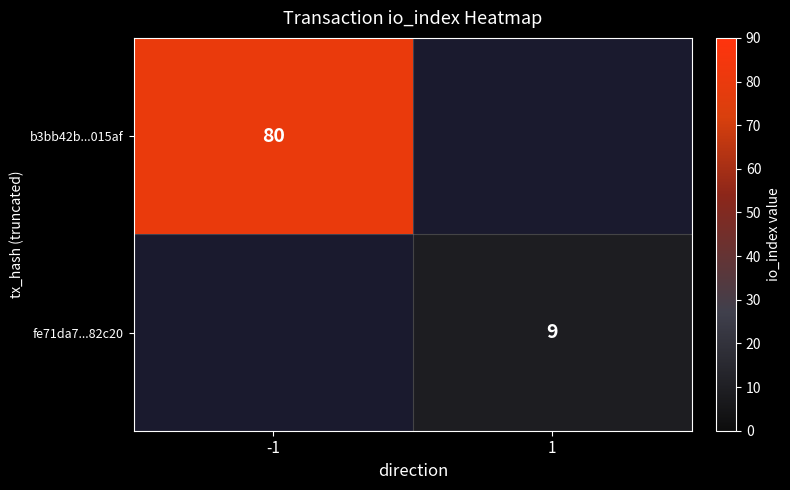

The b3bb42b...015af series shows 107 at -1. True or false?

False